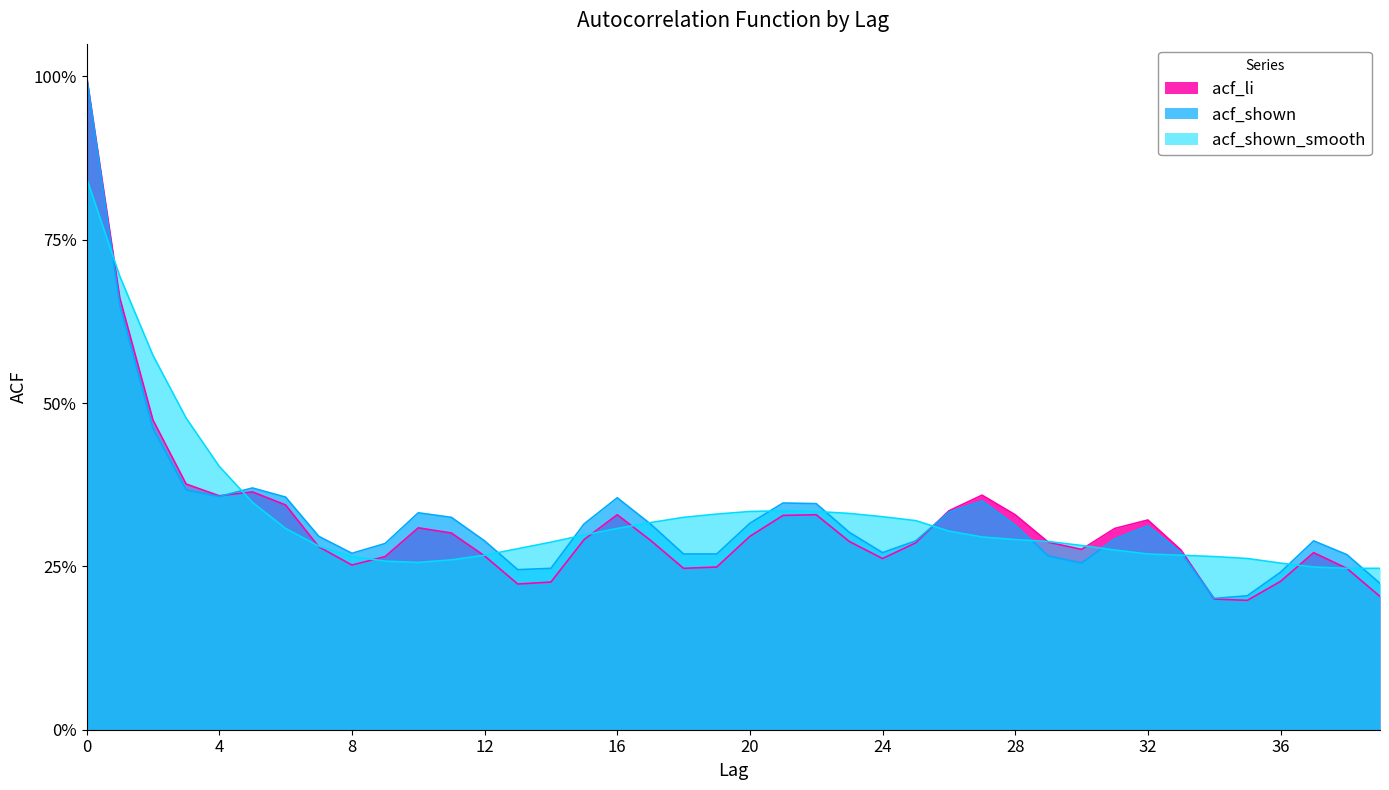

In acf_shown_smooth, how many points are higher than both neighbors (excluding endpoints)?

1